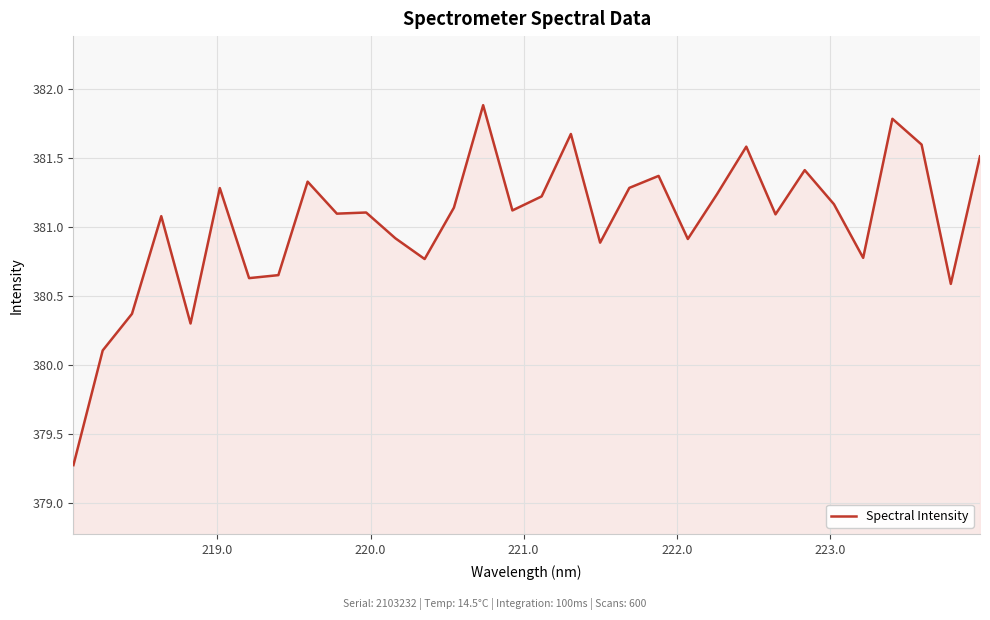

What is the maximum value shown in the chart?

381.9